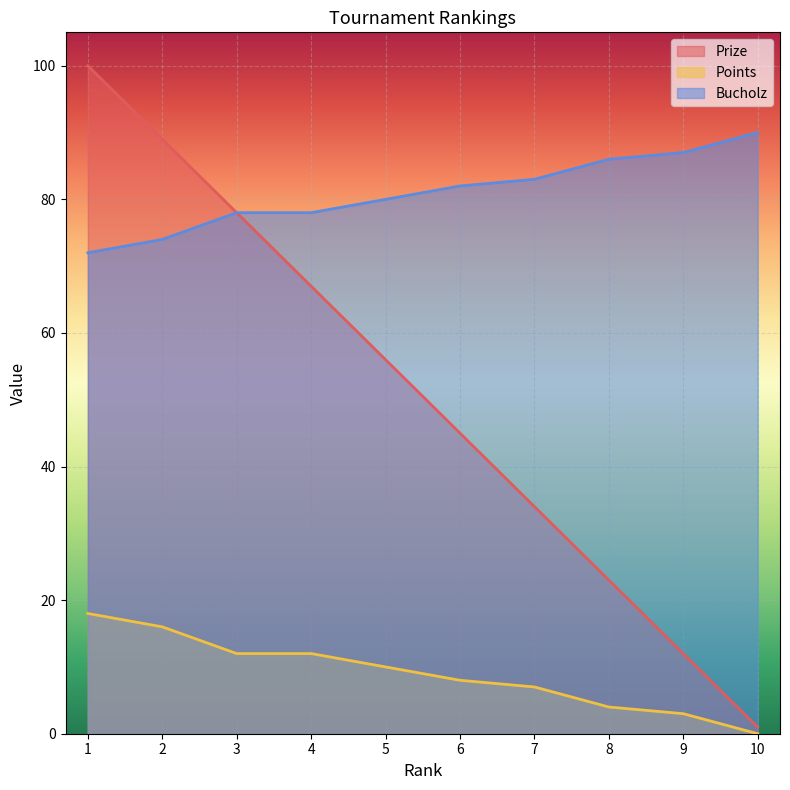

How many lines are shown in the chart?

3